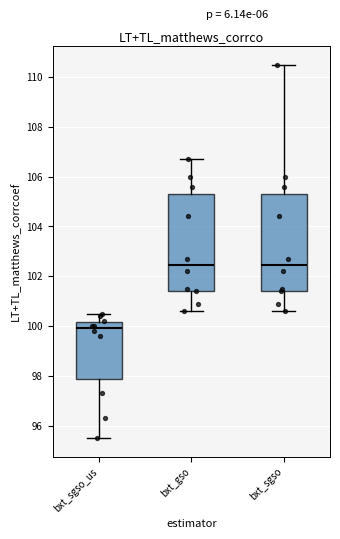

Reading left to right, read every box against the y-axis: the position of its median line, the range the box covers, and the ends of its whiskers. The values are not printed on the chart, so give them approximately, as read against the axis.

bxt_sgso_us: median 100.0, box 97.8 to 100.2, whiskers 95.6 to 100.6
bxt_gso: median 102.4, box 101.4 to 105.4, whiskers 100.6 to 106.8
bxt_sgso: median 102.4, box 101.4 to 105.4, whiskers 100.6 to 110.6